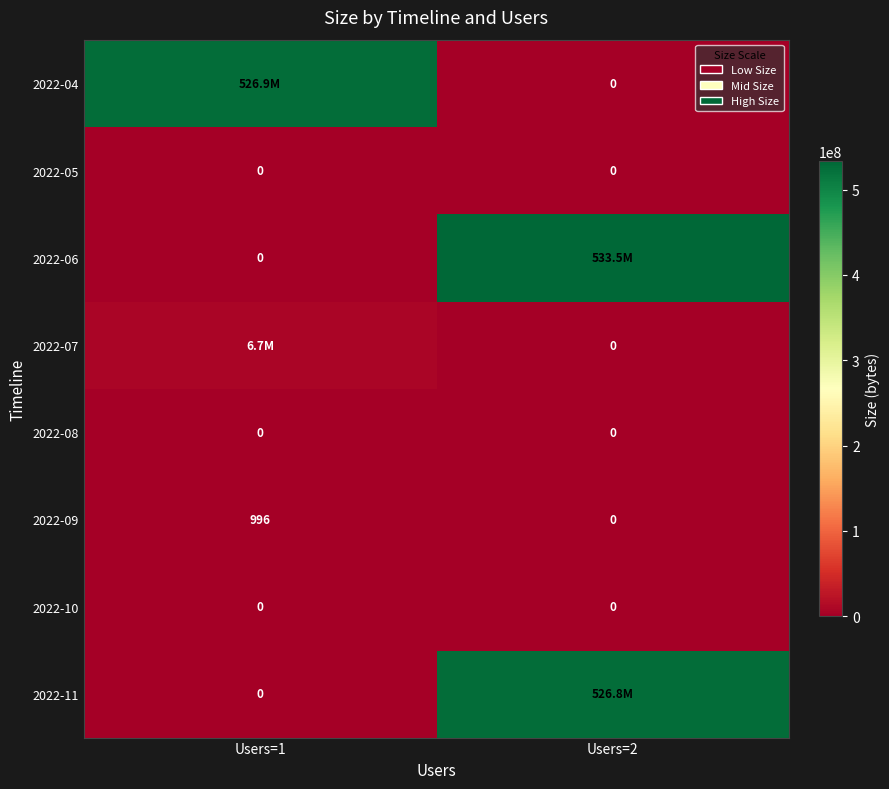

Is it true that 2022-09 equals 0 at Users=2?

True